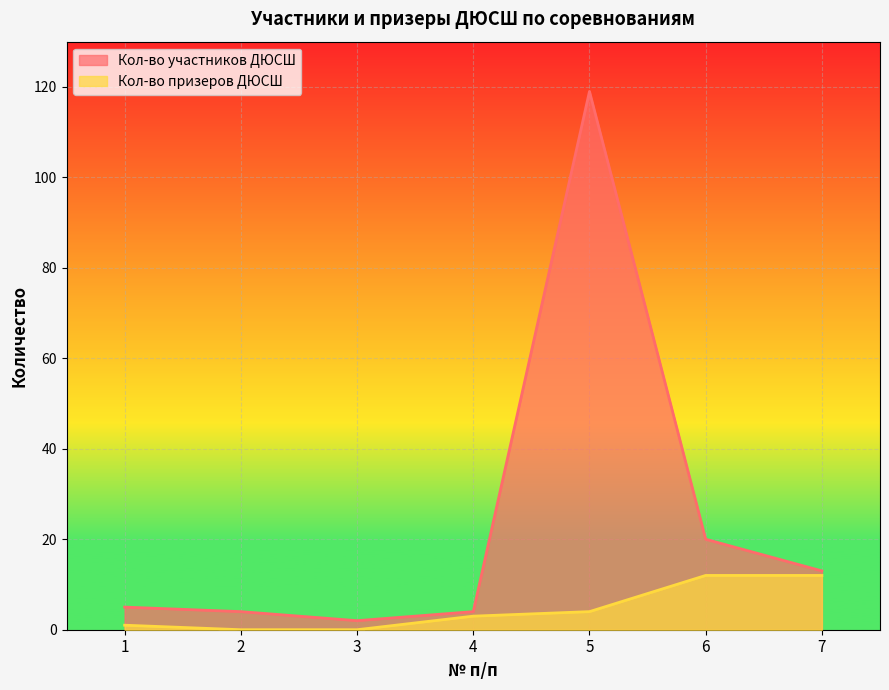

How many values in the Кол-во призеров ДЮСШ series exceed 3?

3